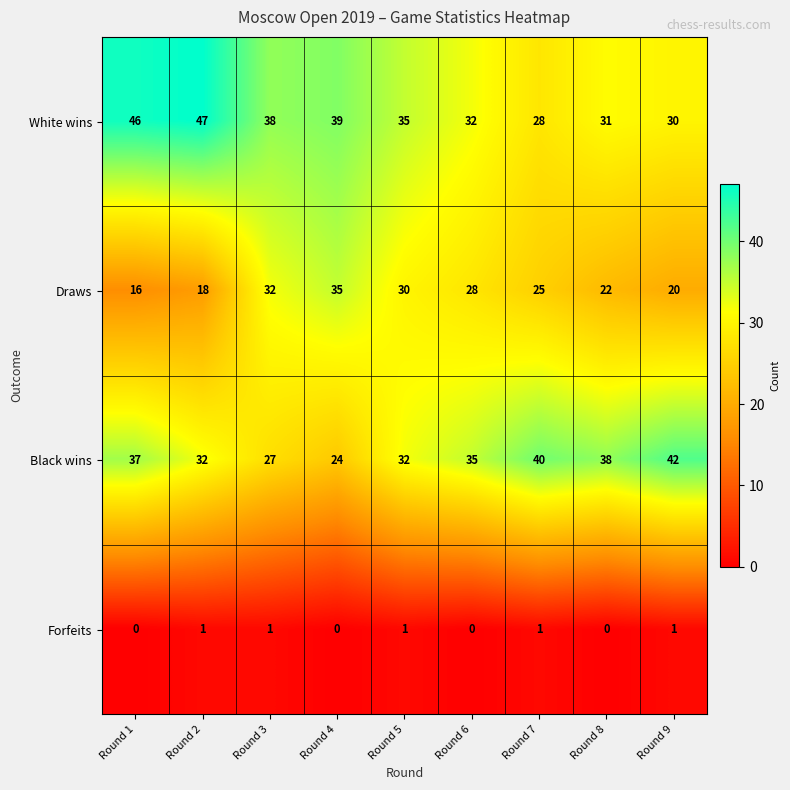

True or false: Black wins has a value of 32 at Round 5.

True